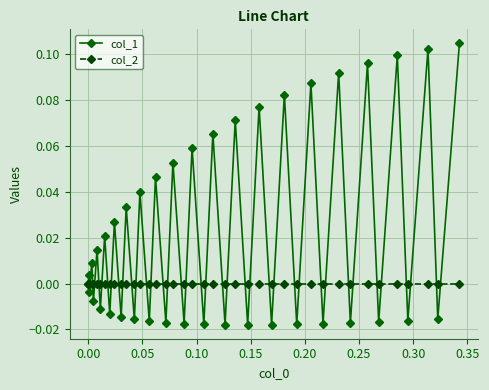

What is the sum of all col_1 values?

0.9